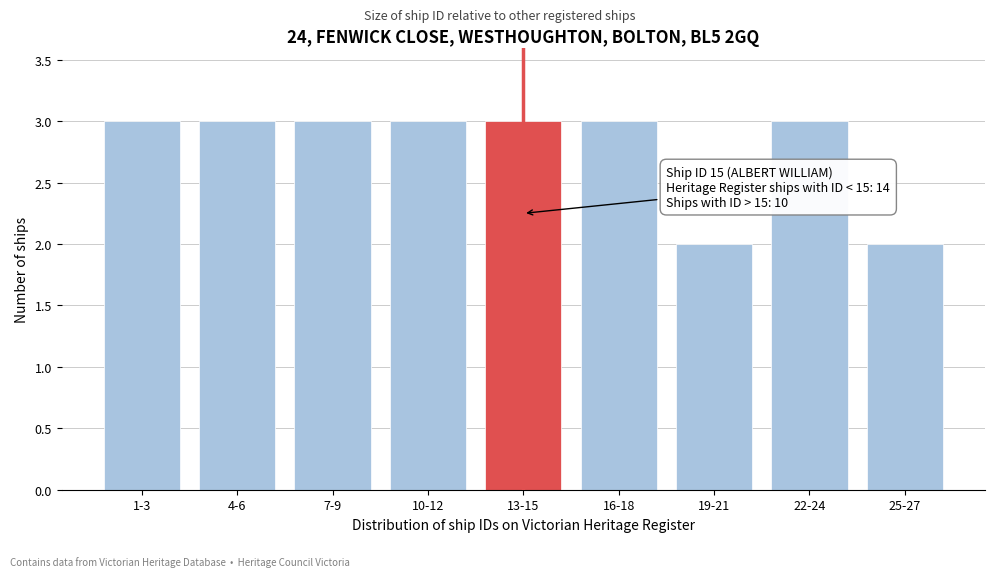

Reading right to left, what are all the values shown in this chart?

25-27=2	22-24=3	19-21=2	16-18=3	13-15=3	10-12=3	7-9=3	4-6=3	1-3=3